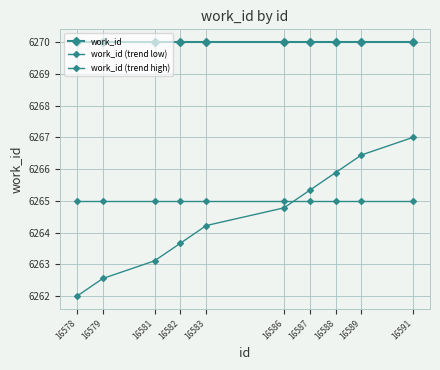

Between which two adjacent categories do work_id (trend high) and work_id (trend low) first intersect?

16586 and 16587